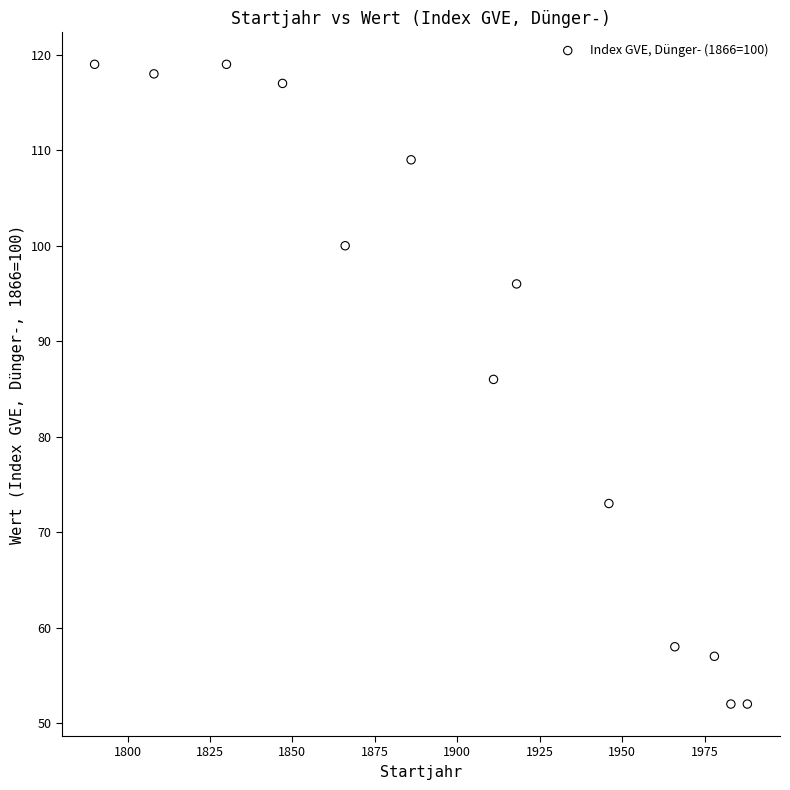

What is the range of Y values (max minus min)?

67